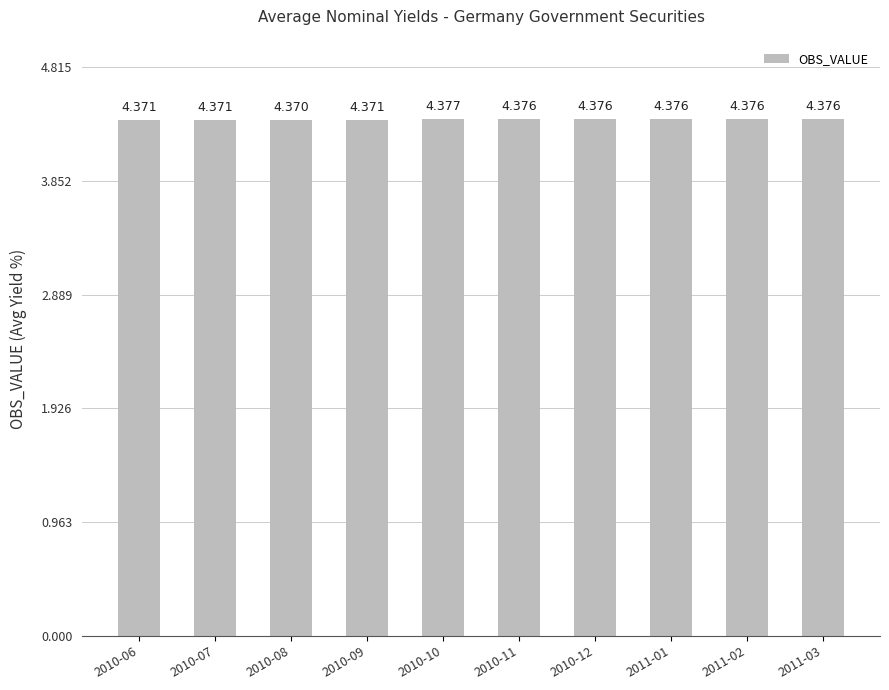

Which has a higher value, 2011-01 or 2010-09?

2011-01